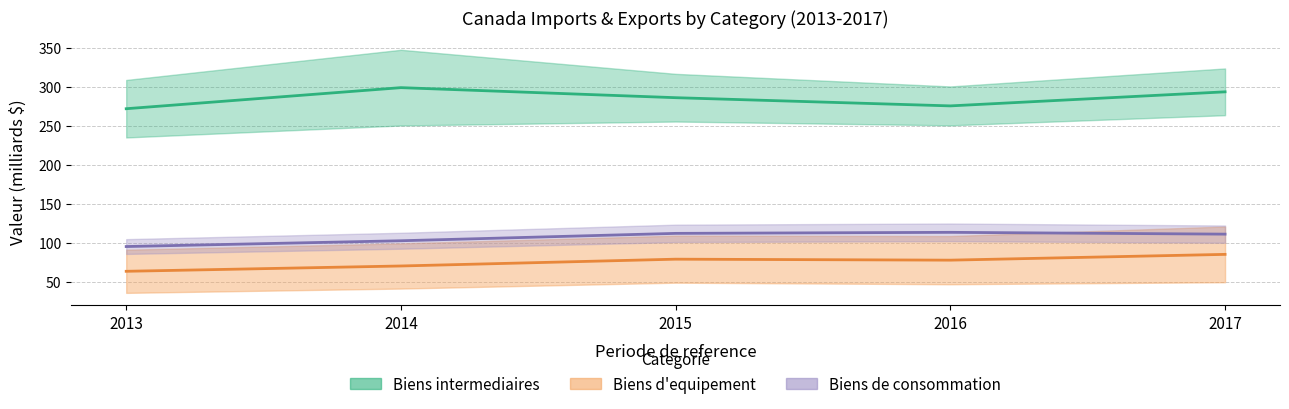

What is the difference between the Biens d equipement (Exportations) values at 2013 and 2014?

6.8